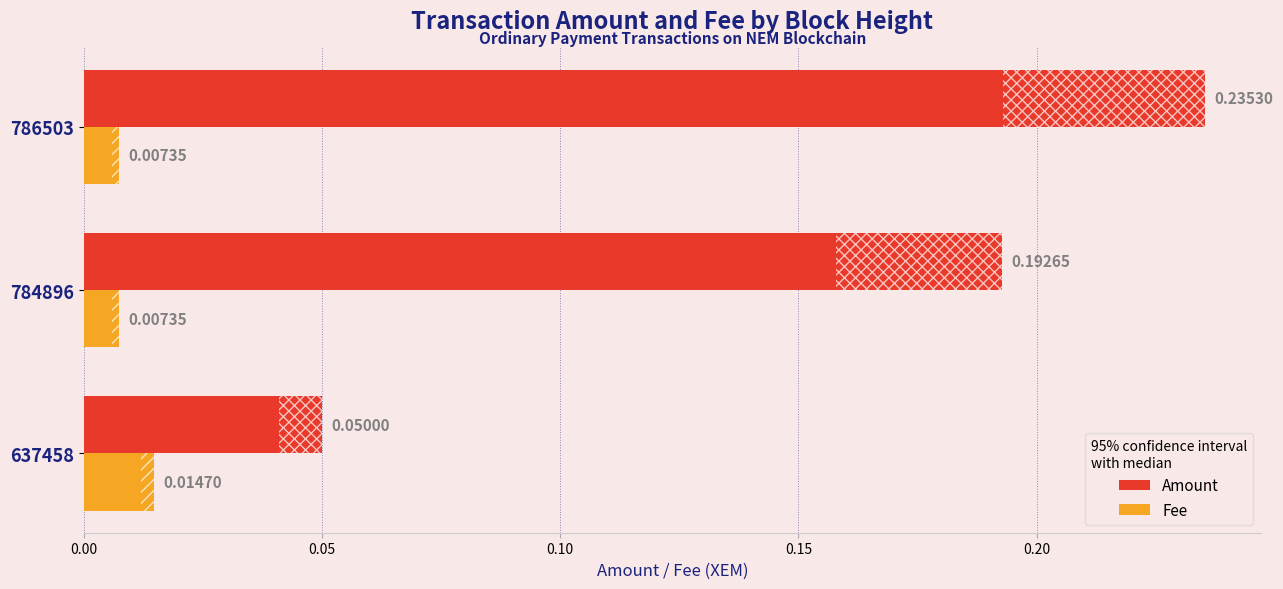

Which category has the highest value across all series?

786503